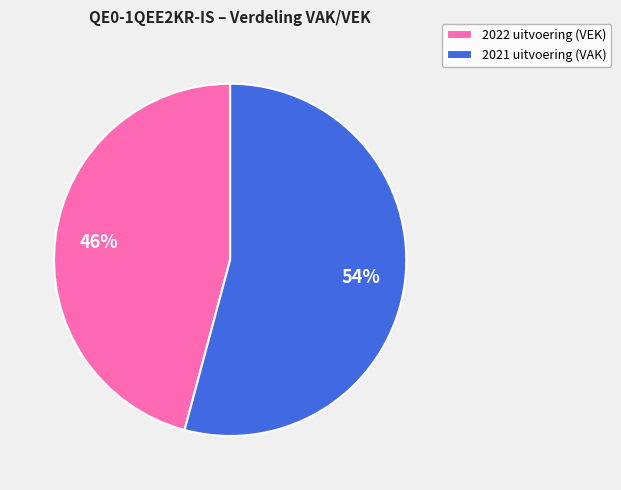

What is the majority slice?

2021 uitvoering (VAK)